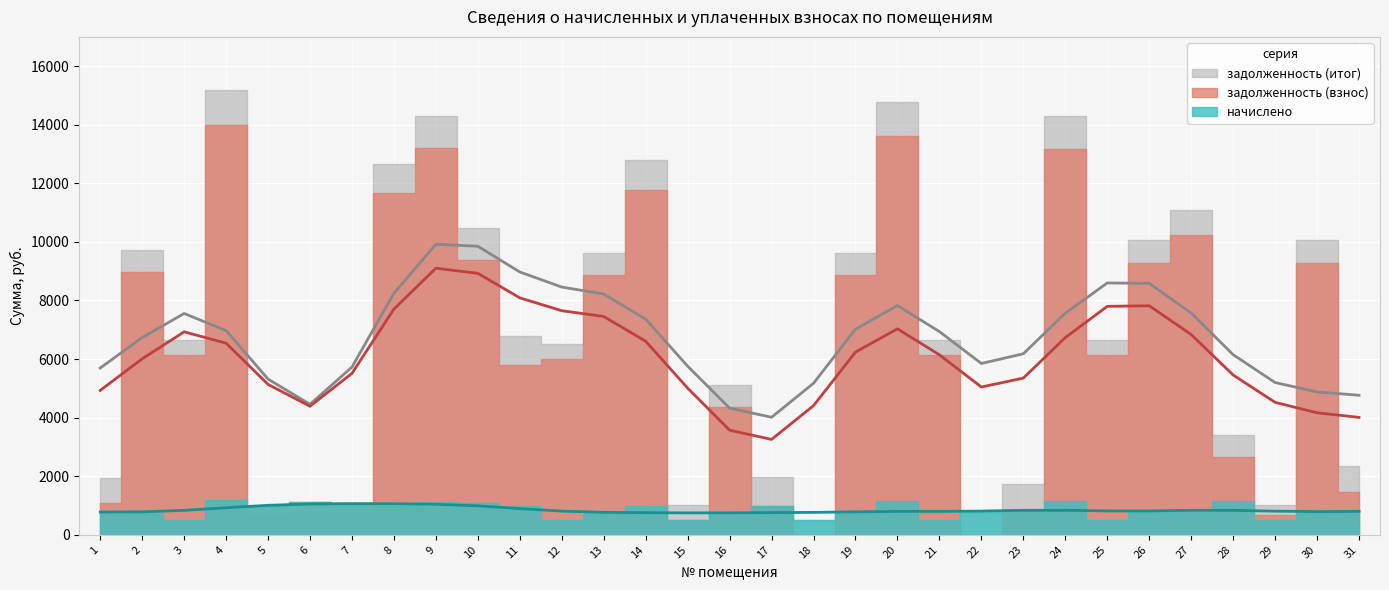

True or false: задолженность (итог) has more than 1 points higher than both neighbors.

True